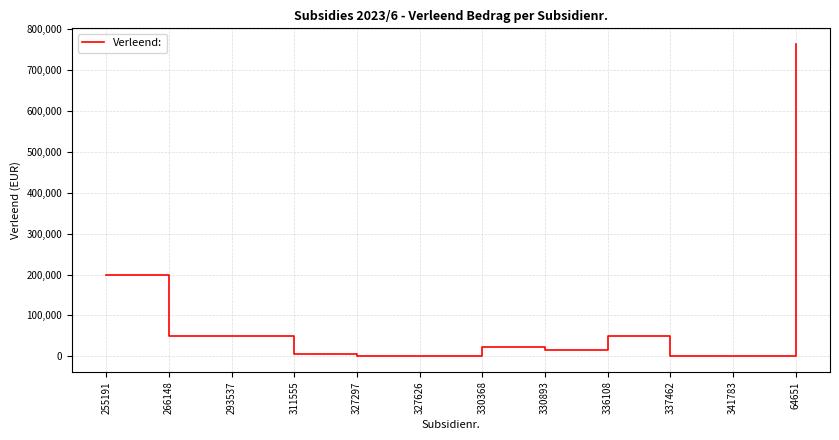

Which has a higher value, 255191 or 330368?

255191